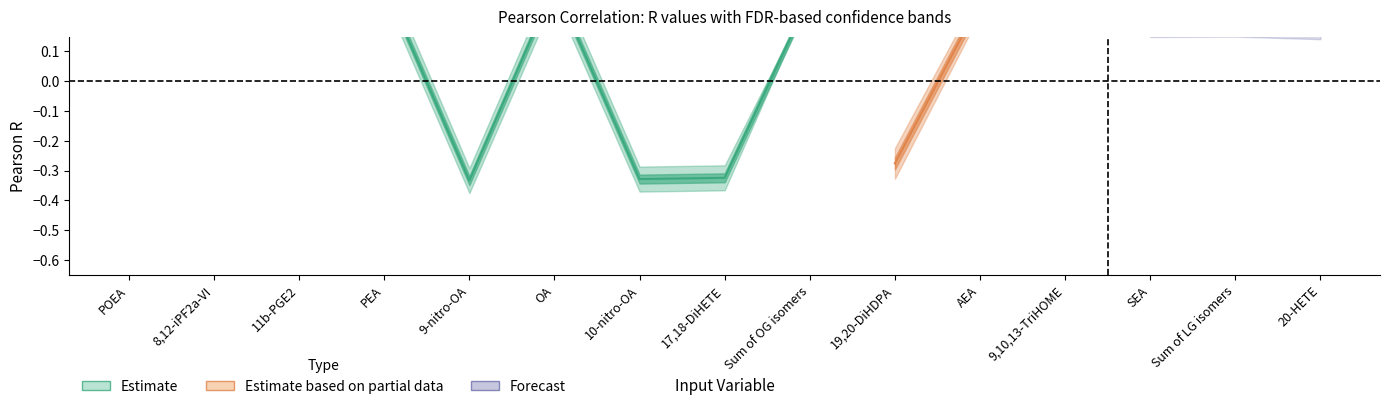

What is the label of the 7th point from the right?

Sum of OG isomers